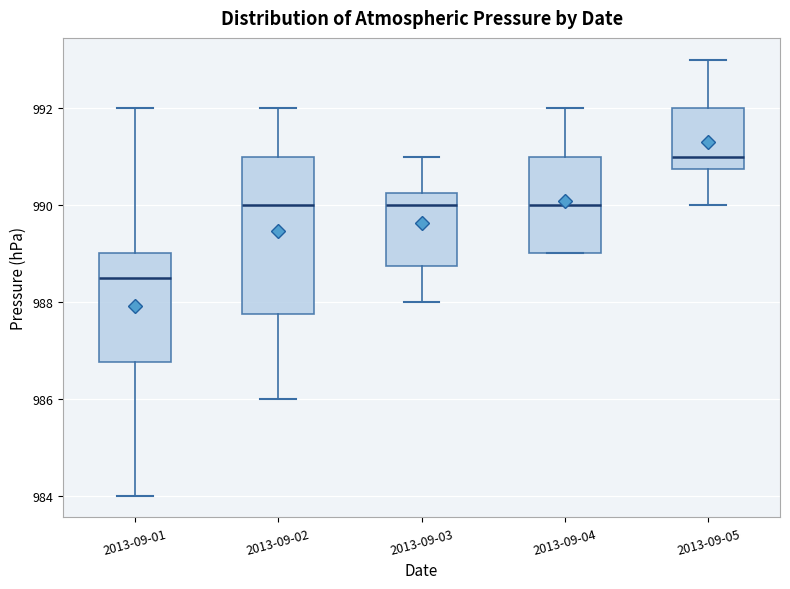

Which box is the tallest, from its lower edge to its upper edge?

2013-09-02